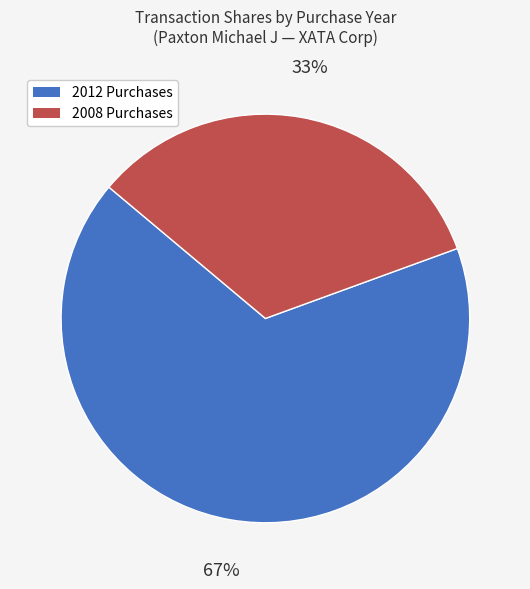

To the nearest percent, what is the average slice percentage?

50%